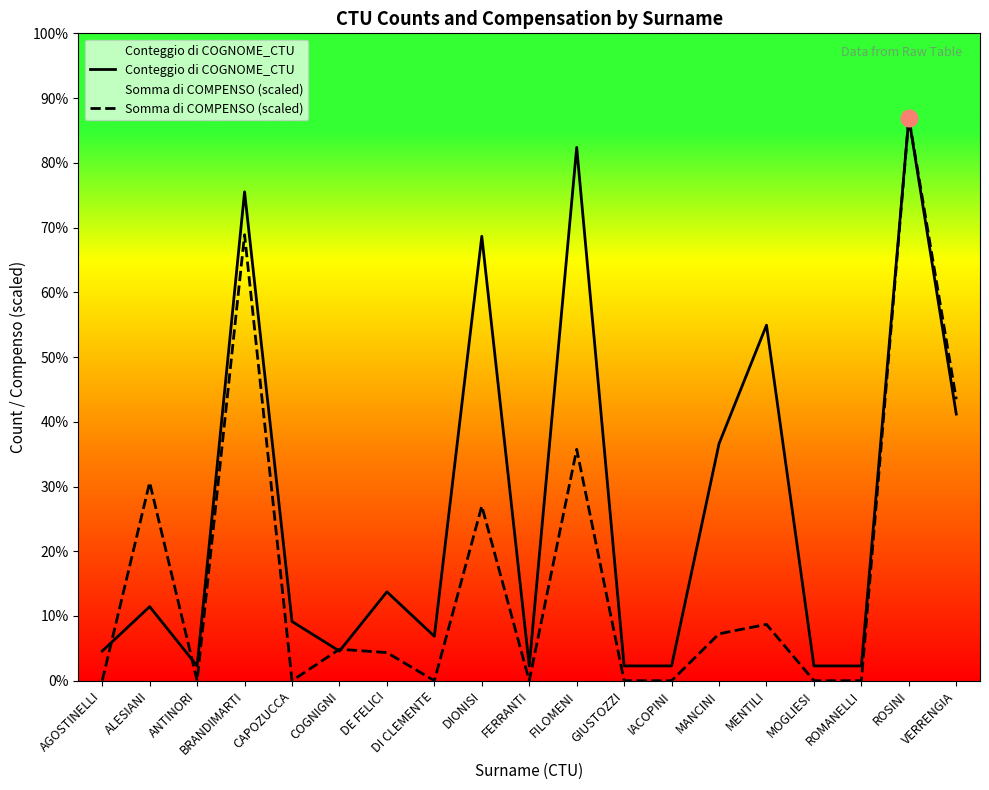

In Somma di COMPENSO (scaled), how many points are lower than both neighbors (excluding endpoints)?

4